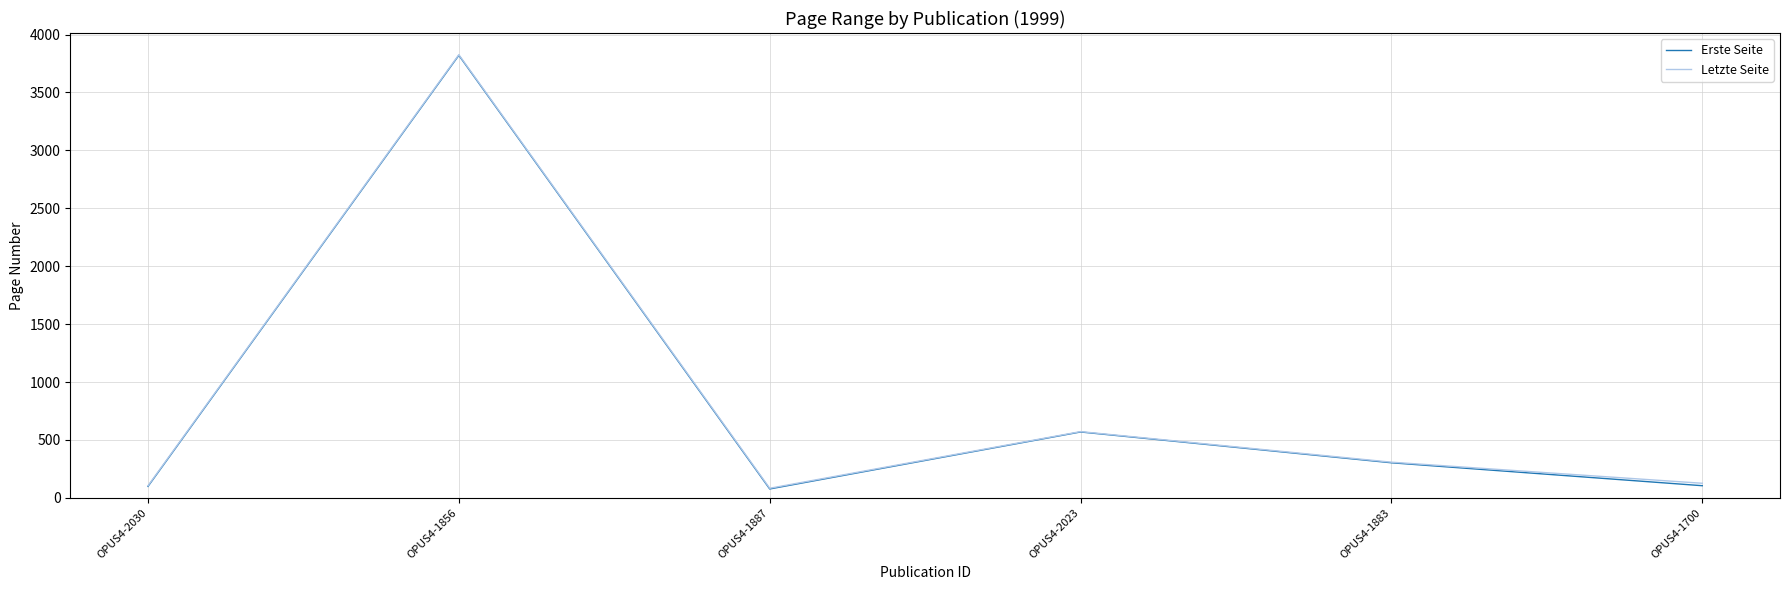

Which series changed the most between OPUS4-2030 and OPUS4-2023?

Erste Seite